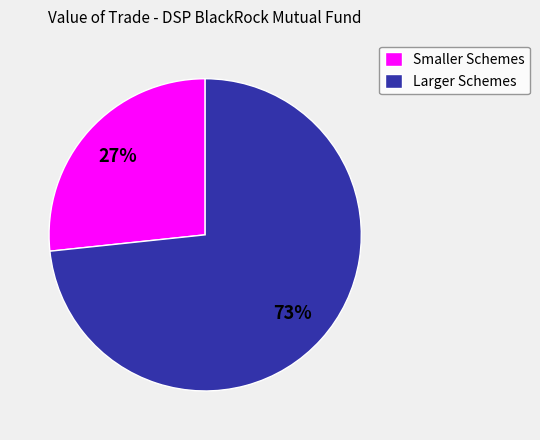

Which has a higher value, Larger Schemes or Smaller Schemes?

Larger Schemes